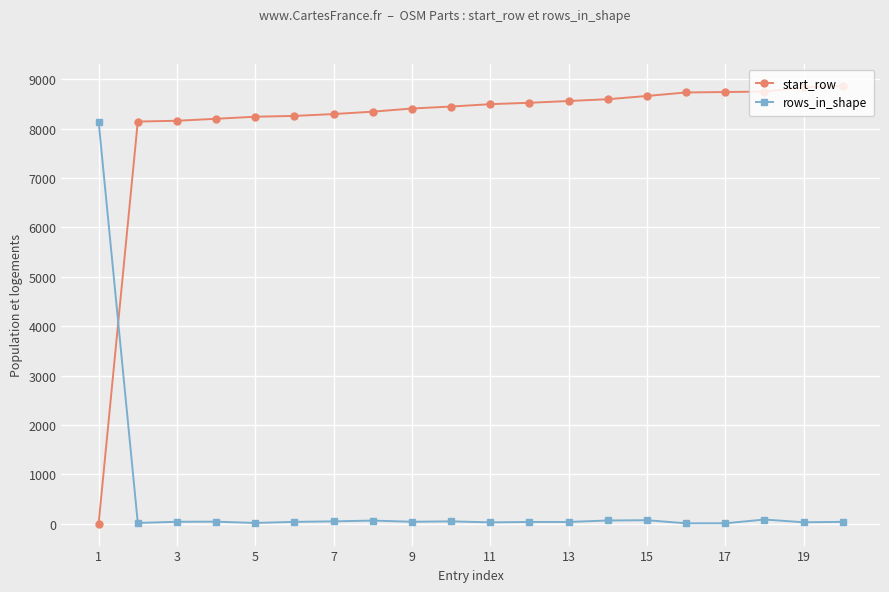

At how many categories does at least one series exceed 1040?

20